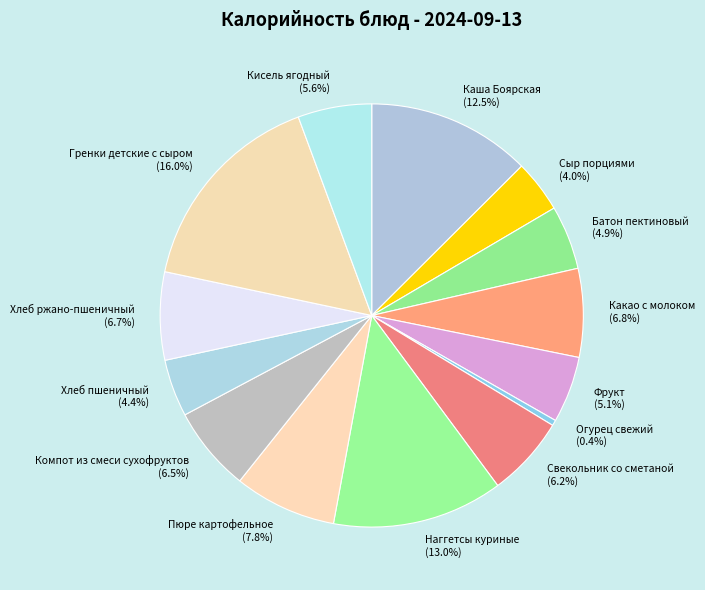

To the nearest percent, what percentage of the pie is Батон пектиновый?

5%